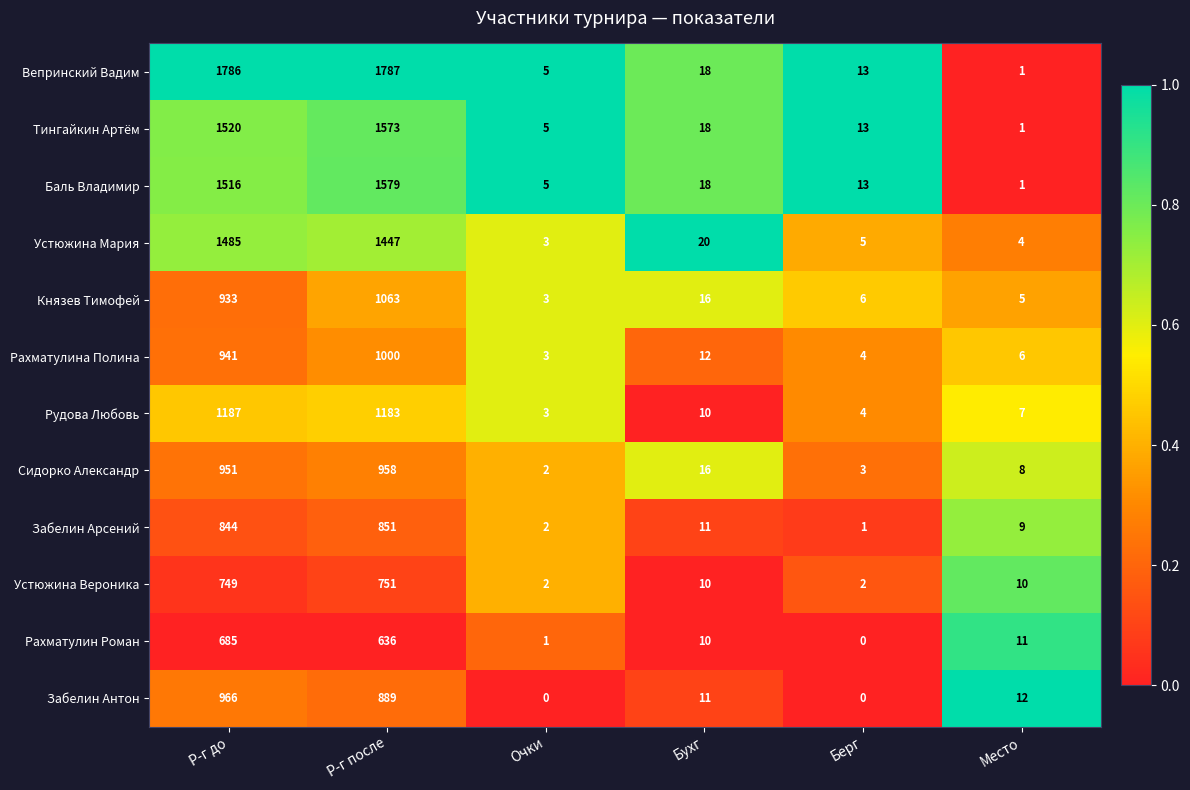

Is the value of Князев Тимофей at Берг greater than the value of Рахматулина Полина at Берг?

Yes